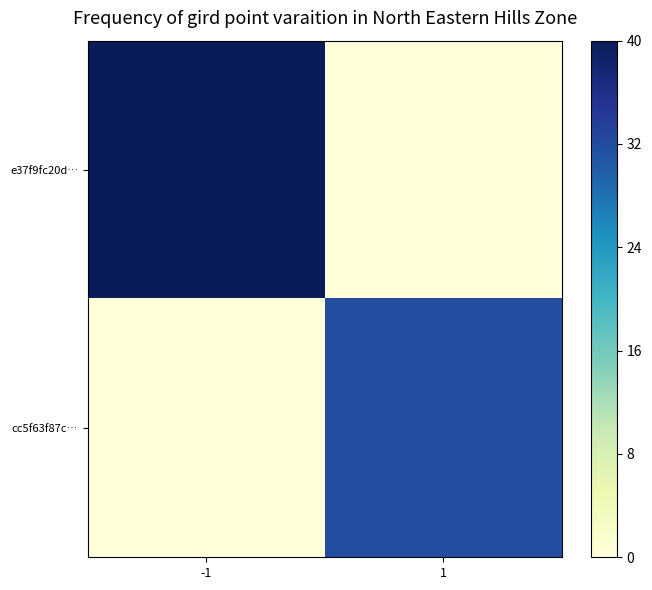

Which series has the largest total across all categories?

e37f9fc20d…